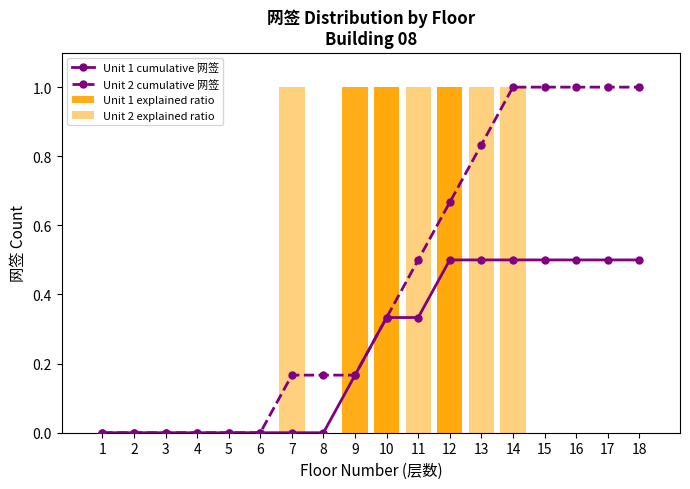

Rank the series by their maximum value, from highest to lowest.

Unit 2 cumulative 网签, Unit 1 explained ratio, Unit 2 explained ratio, Unit 1 cumulative 网签